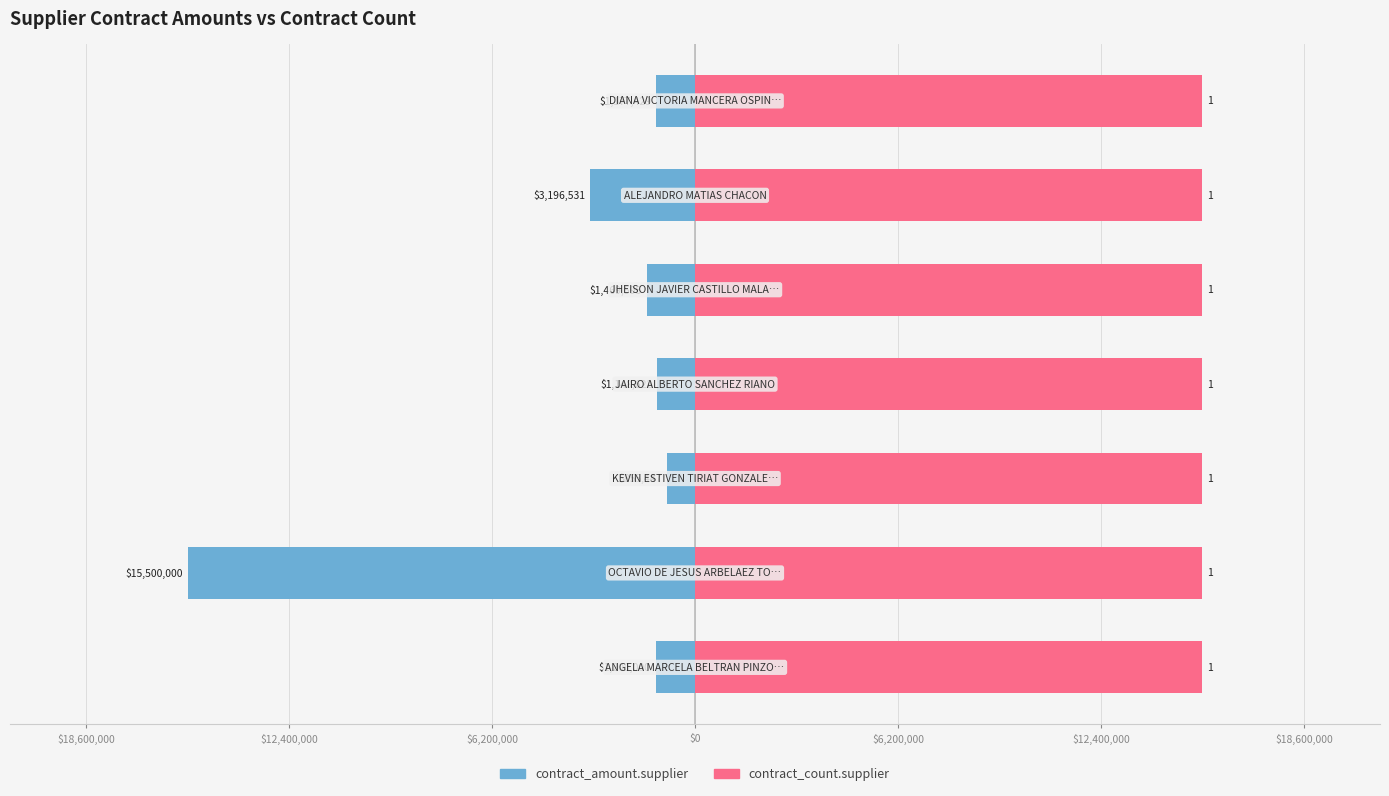

True or false: contract_count.supplier has a value of 0.2 at $18,600,000.

False